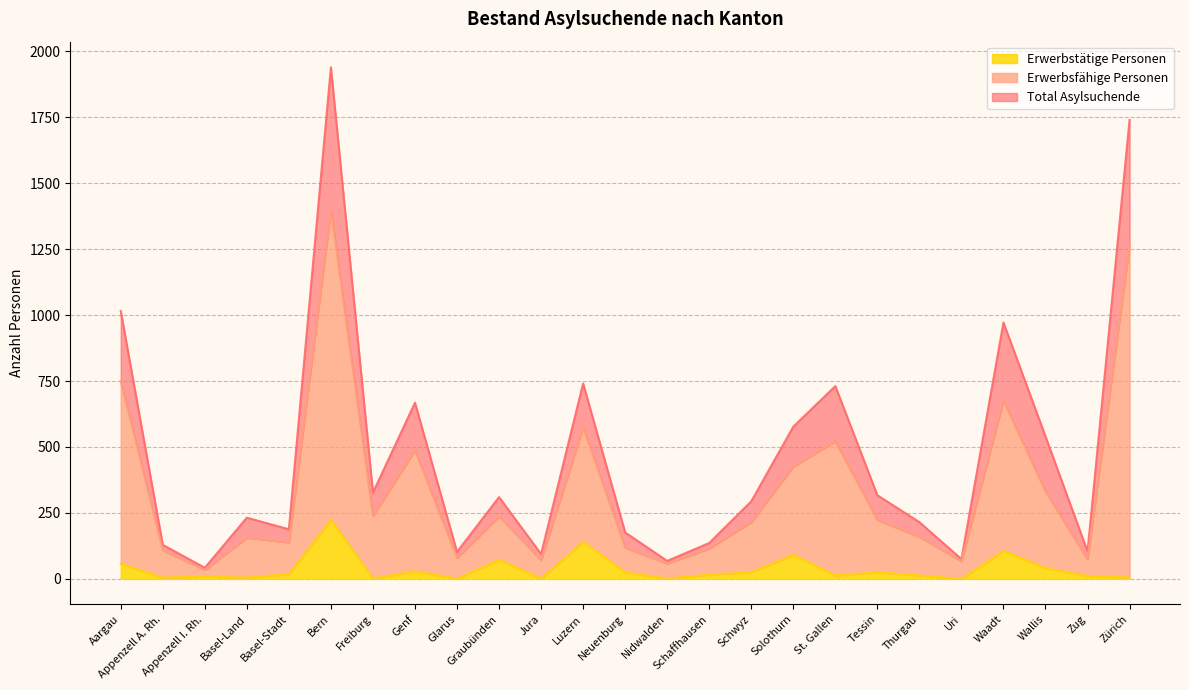

Rank the series at Aargau from highest to lowest value.

Total Asylsuchende, Erwerbsfähige Personen, Erwerbstätige Personen